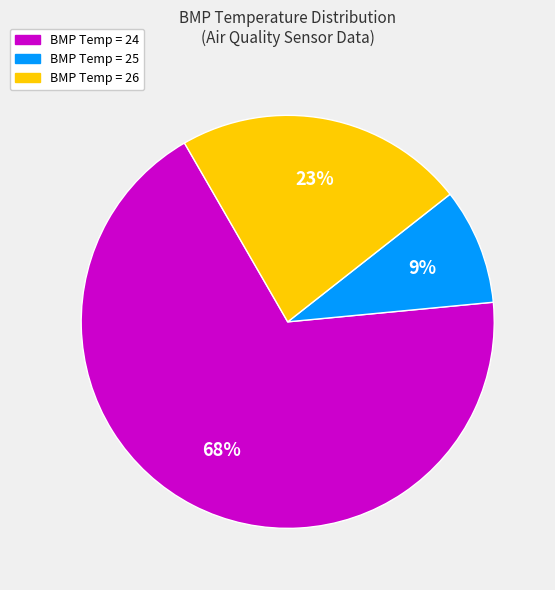

To the nearest percent, what is the difference between the largest and smallest slice percentages?

59%